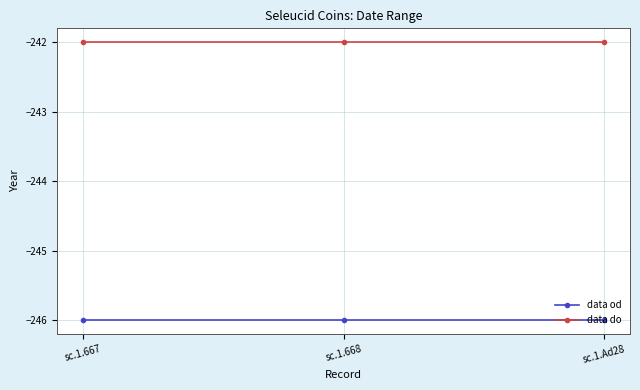

What is the maximum value shown in the chart?

-242